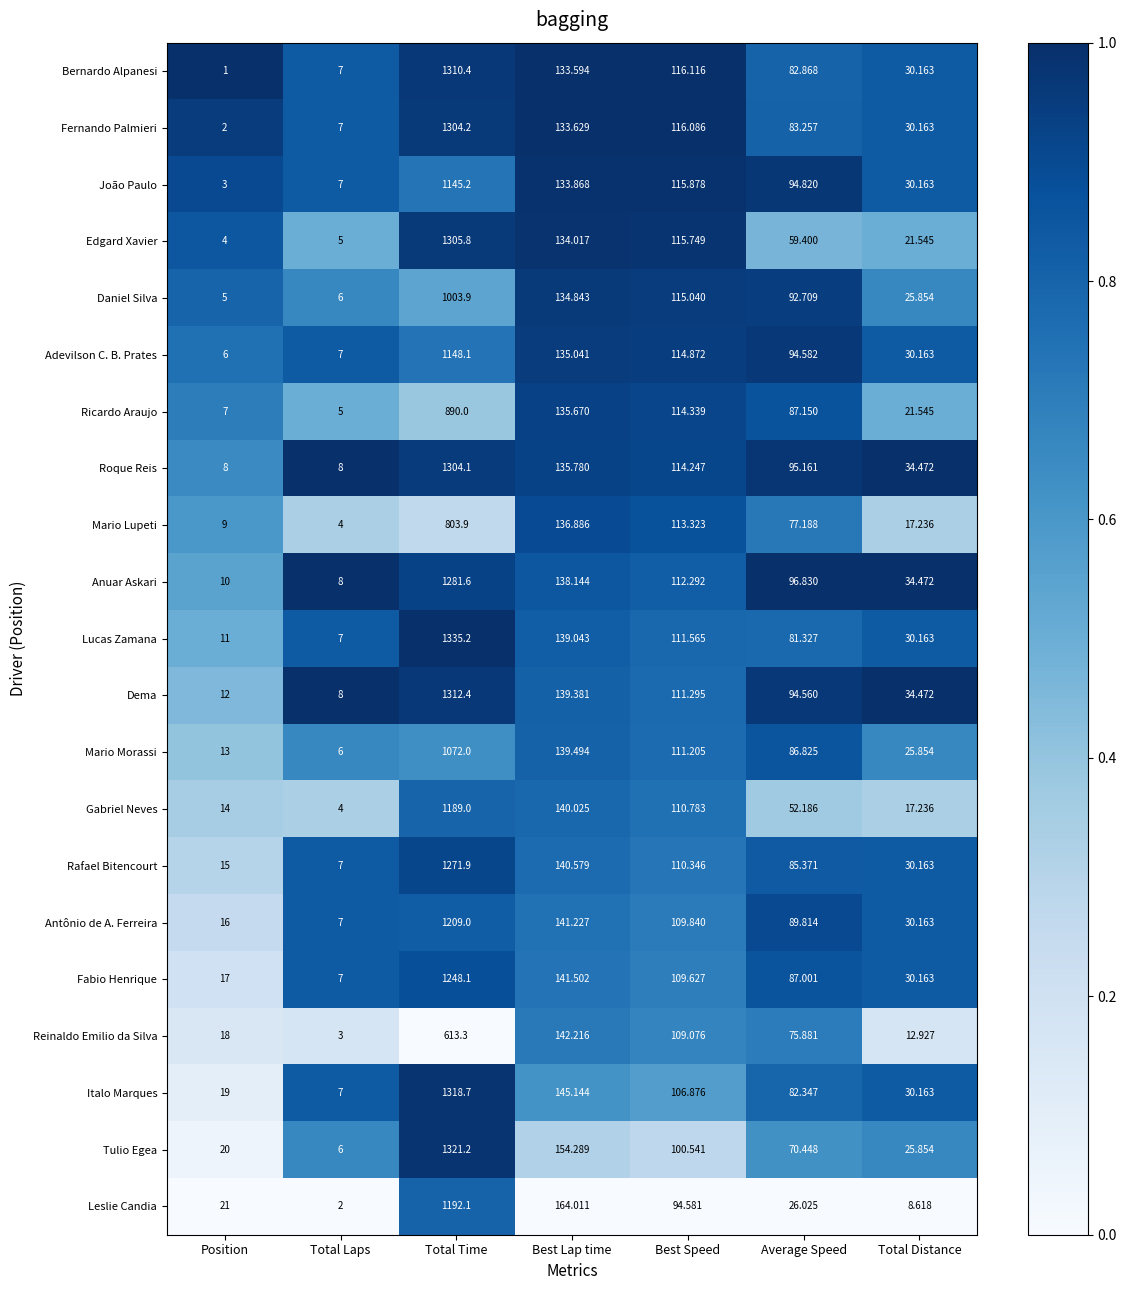

At which label does Lucas Zamana reach its peak?

Total Time